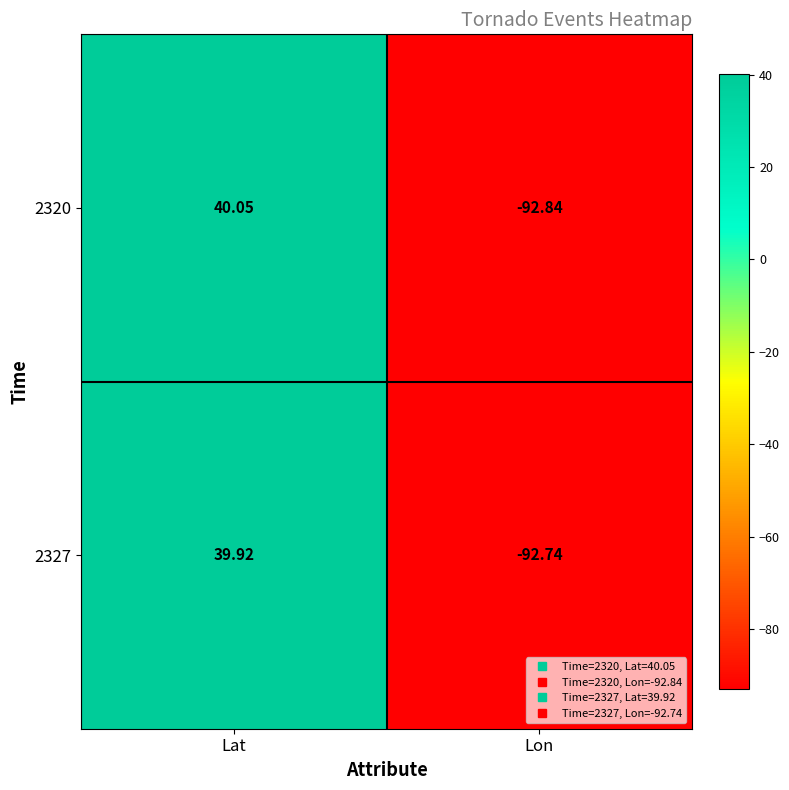

At which label does 2327 reach its peak?

Lat